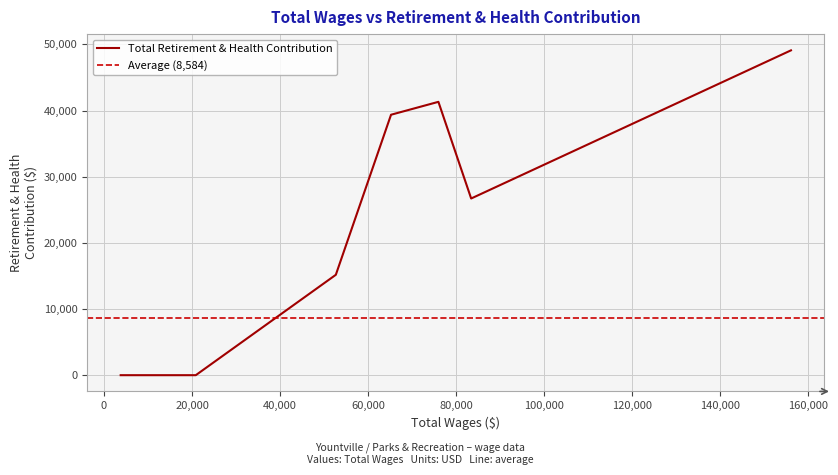

True or false: there are more than 1 points higher than both neighbors.

False